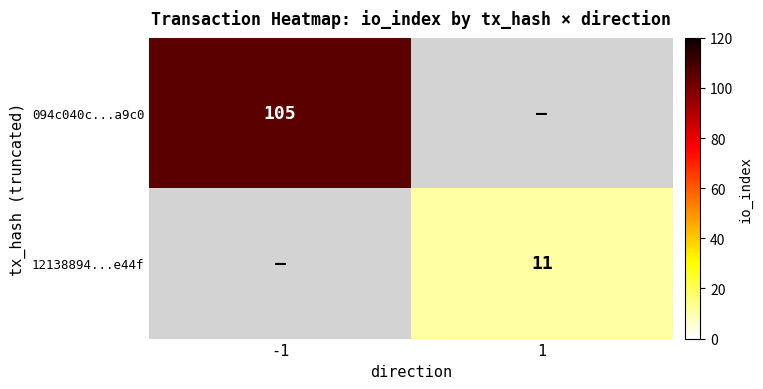

Is the value of 094c040c...a9c0 at -1 greater than the value of 12138894...e44f at 1?

Yes